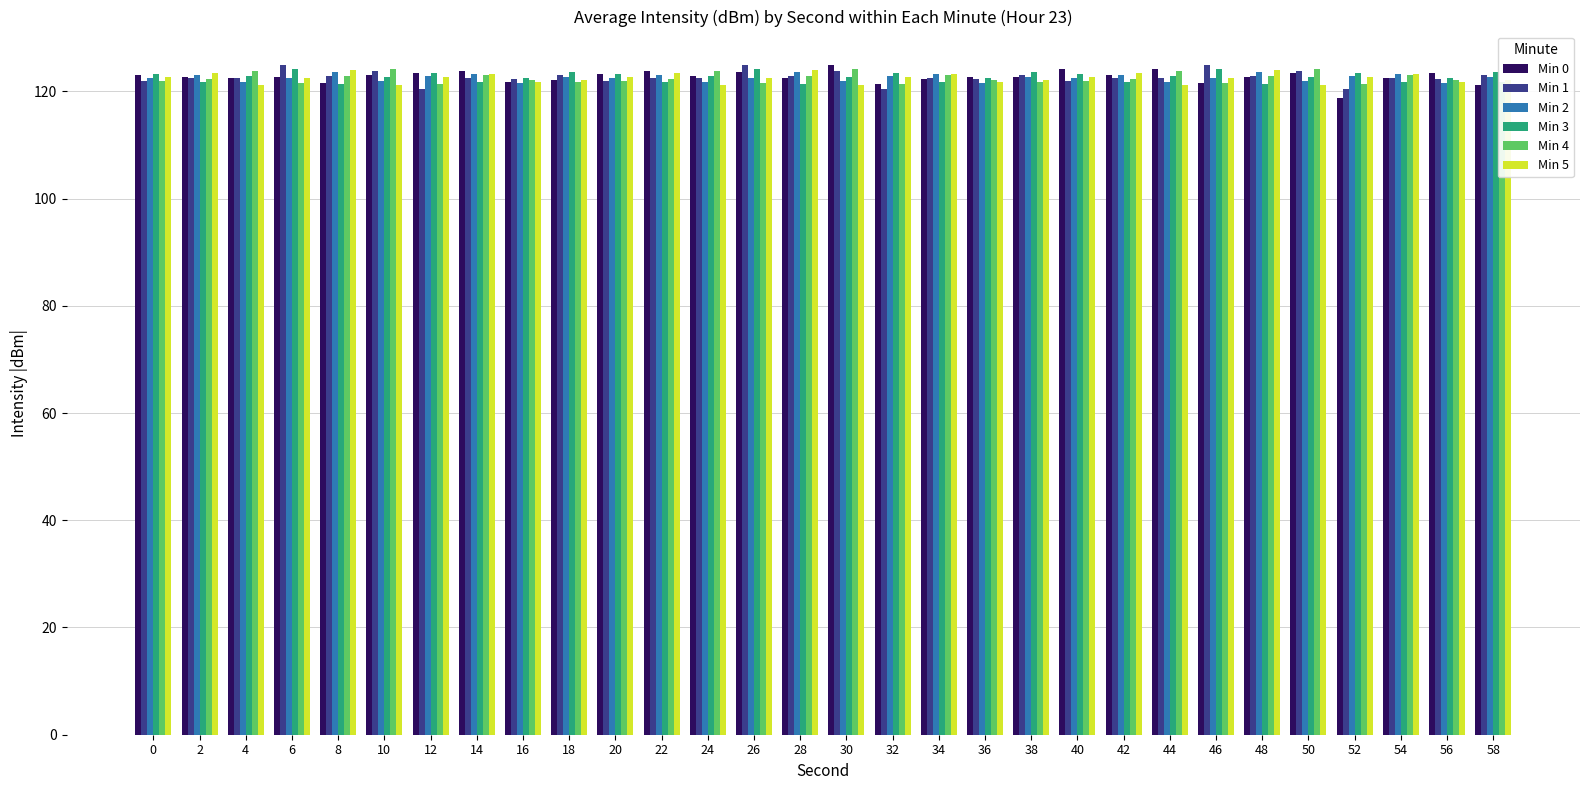

How many series are shown in this chart?

6